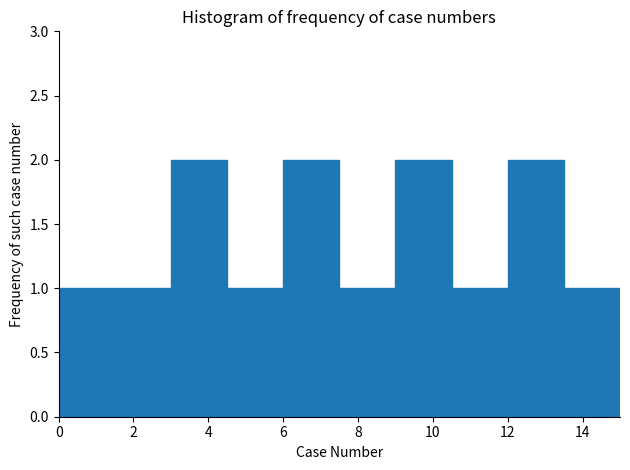

Reading left to right, list every bar in this chart as the range it spans on the x-axis followed by its height. Neither the bar edges nor the heights are printed on the chart, so give them approximately, as read against the axes.

0.0 to 1.5: 1
1.5 to 3.0: 1
3.0 to 4.5: 2
4.5 to 6.0: 1
6.0 to 7.5: 2
7.5 to 9.0: 1
9.0 to 10.5: 2
10.5 to 12.0: 1
12.0 to 13.5: 2
13.5 to 15.0: 1